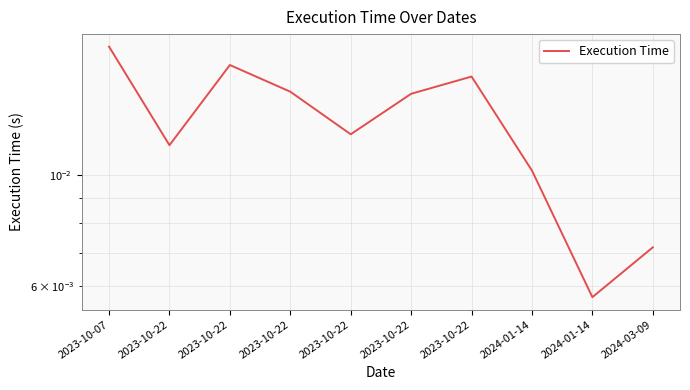

Rank the categories by value from highest to lowest.

2023-10-07, 2023-10-22, 2023-10-22, 2023-10-22, 2023-10-22, 2023-10-22, 2023-10-22, 2024-01-14, 2024-03-09, 2024-01-14